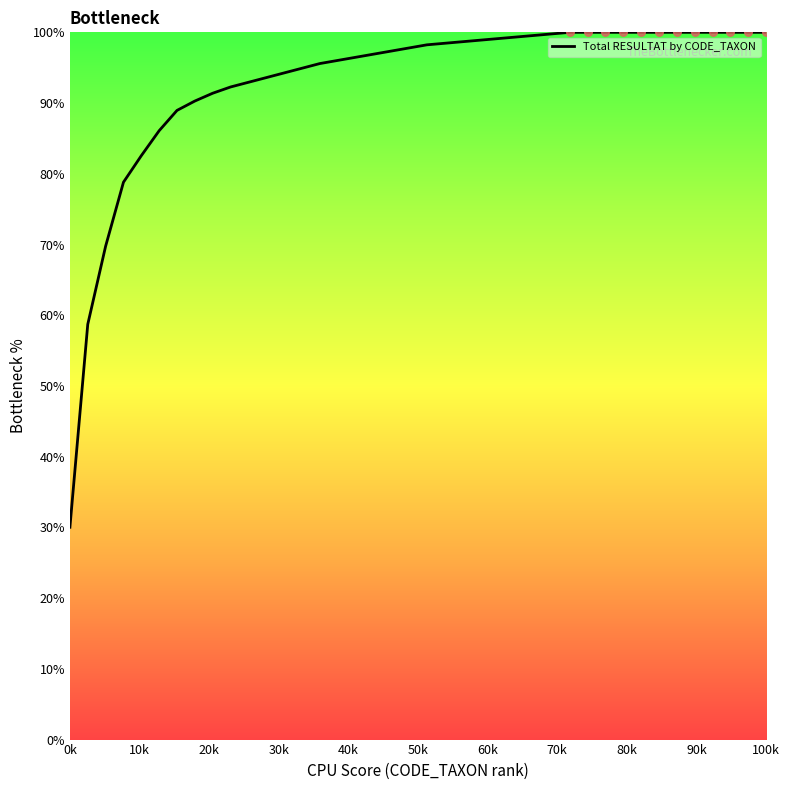

What is the minimum value shown in the chart?

30.0